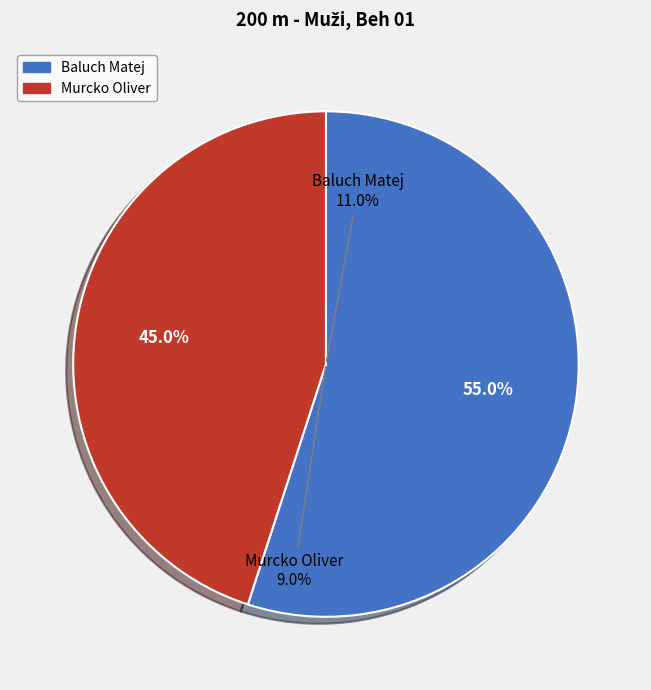

Does Baluch Matej represent more than half of the total?

Yes